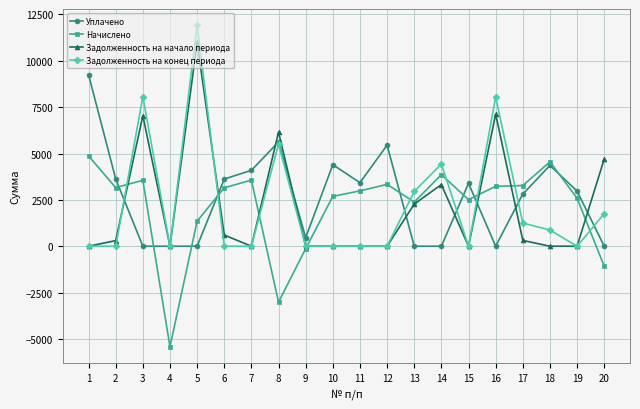

What is the difference between the highest and lowest values at 6?

3623.4